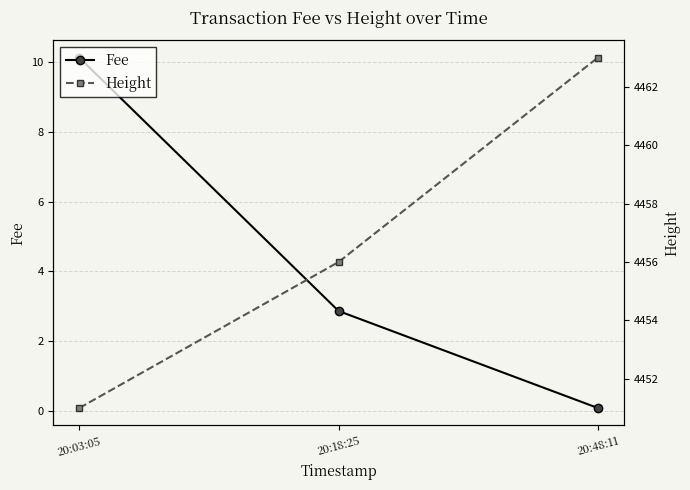

At which label is Fee closest to 5?

20:18:25